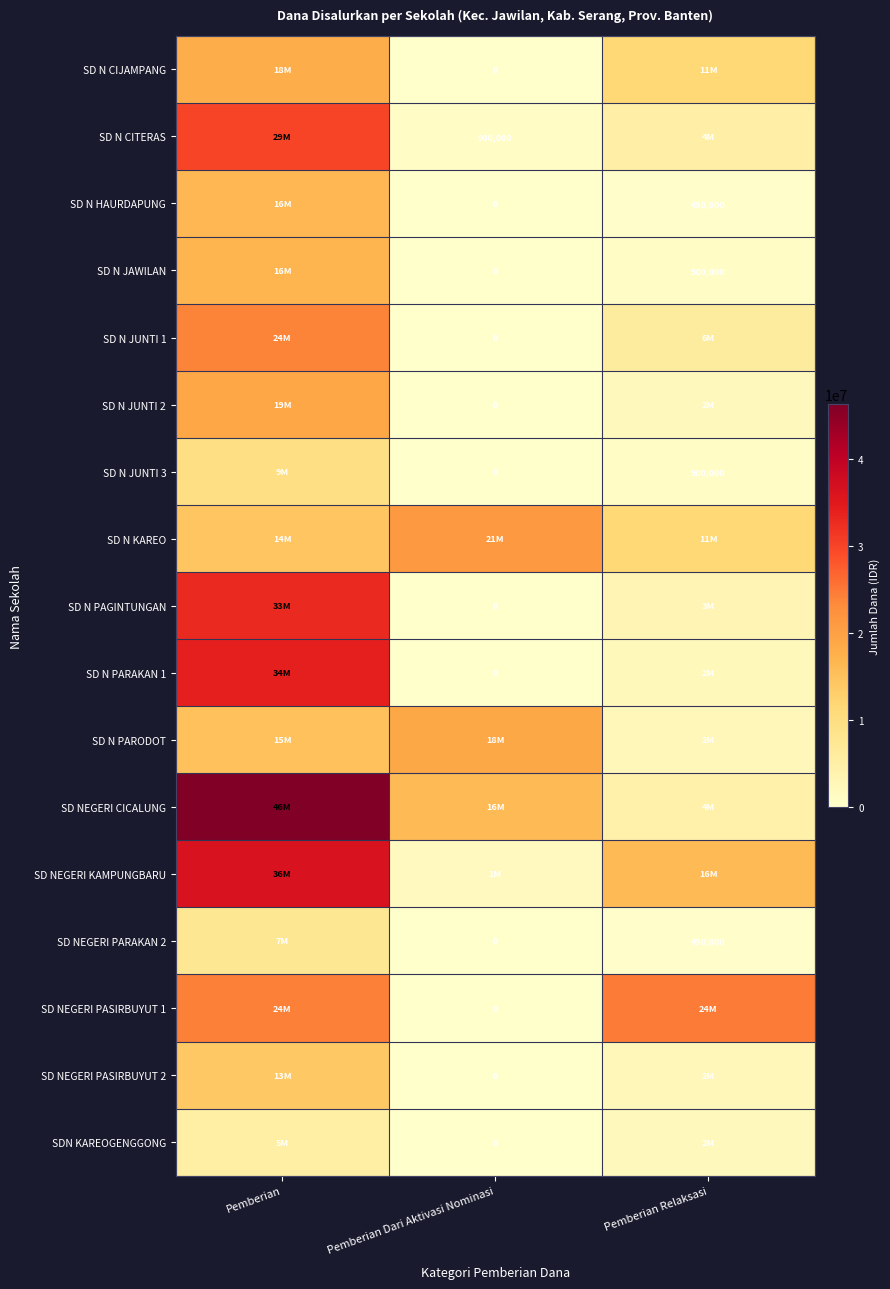

The value of SD N HAURDAPUNG at Pemberian Relaksasi is 149145. True or false?

False